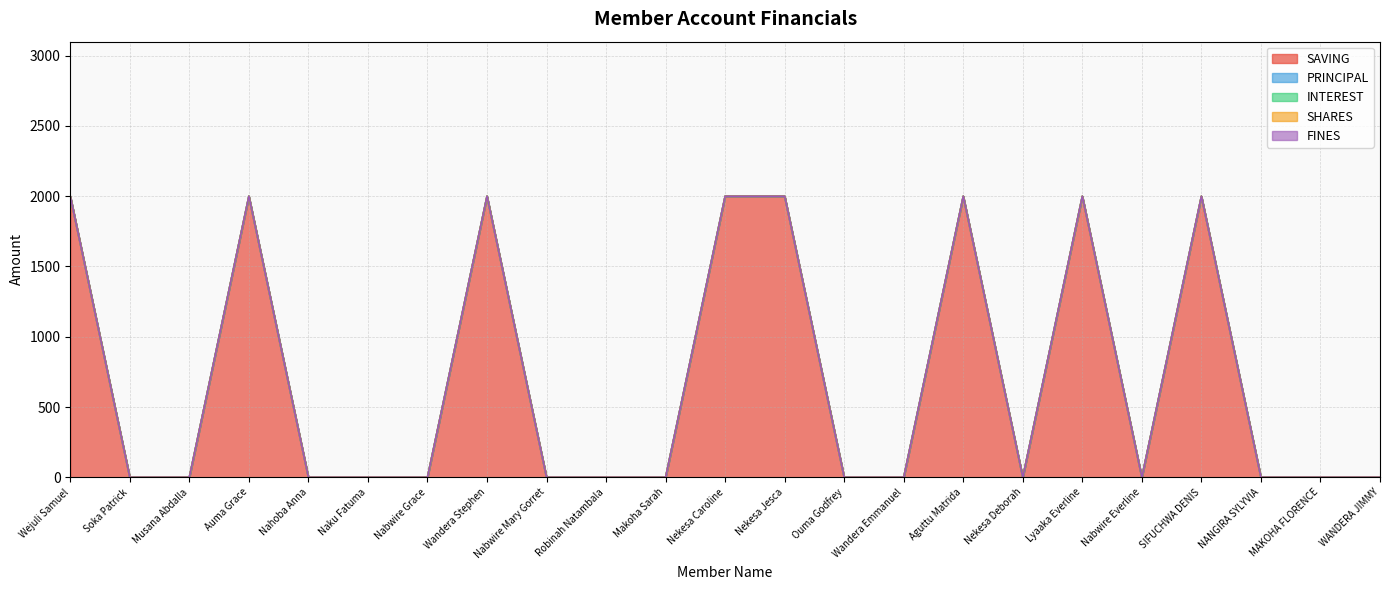

What is the label of the 19th point from the right?

Nahoba Anna